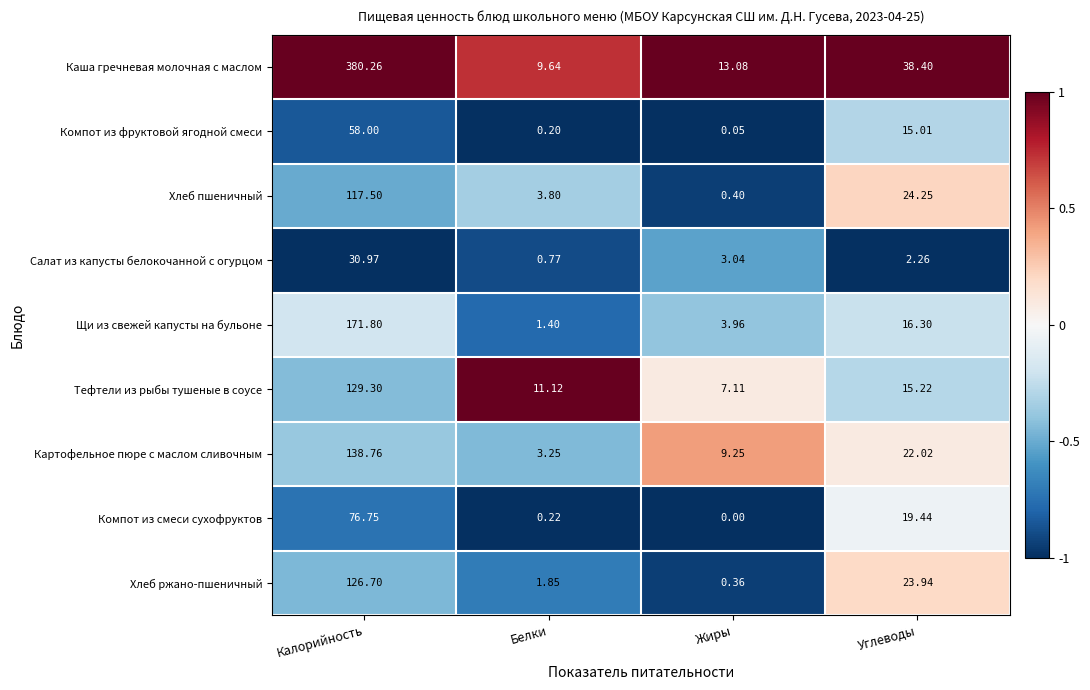

At which label does Тефтели из рыбы тушеные в соусе first exceed 15?

Калорийность